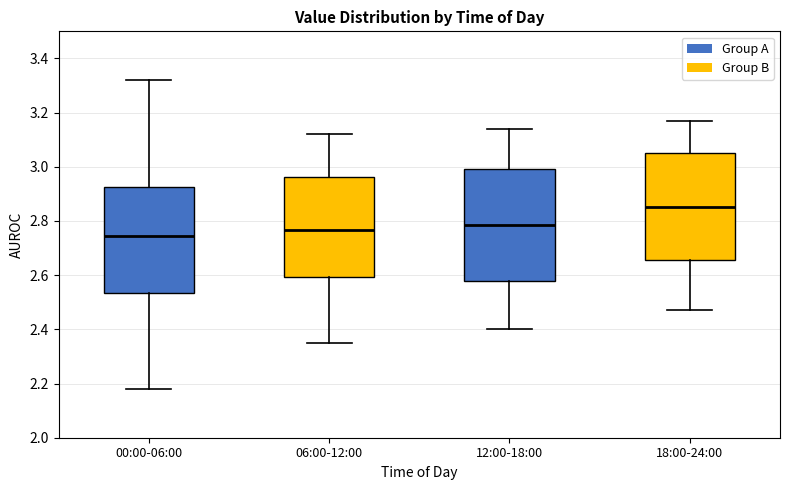

Which box's median line is the highest?

18:00-24:00